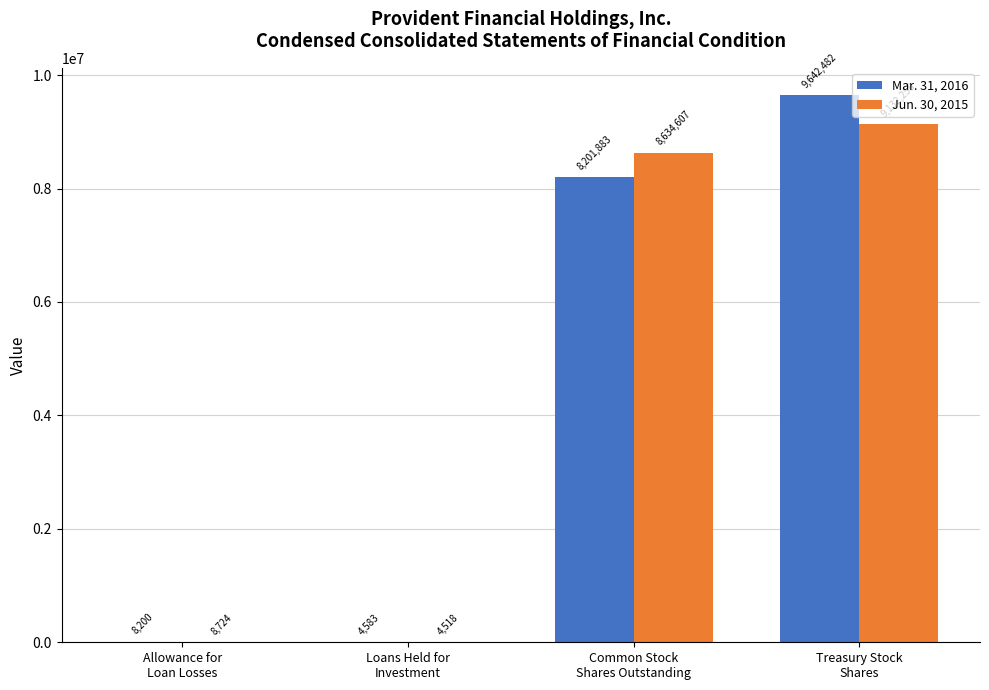

What value does the Mar. 31, 2016 series have at Loans Held for
Investment?

4583